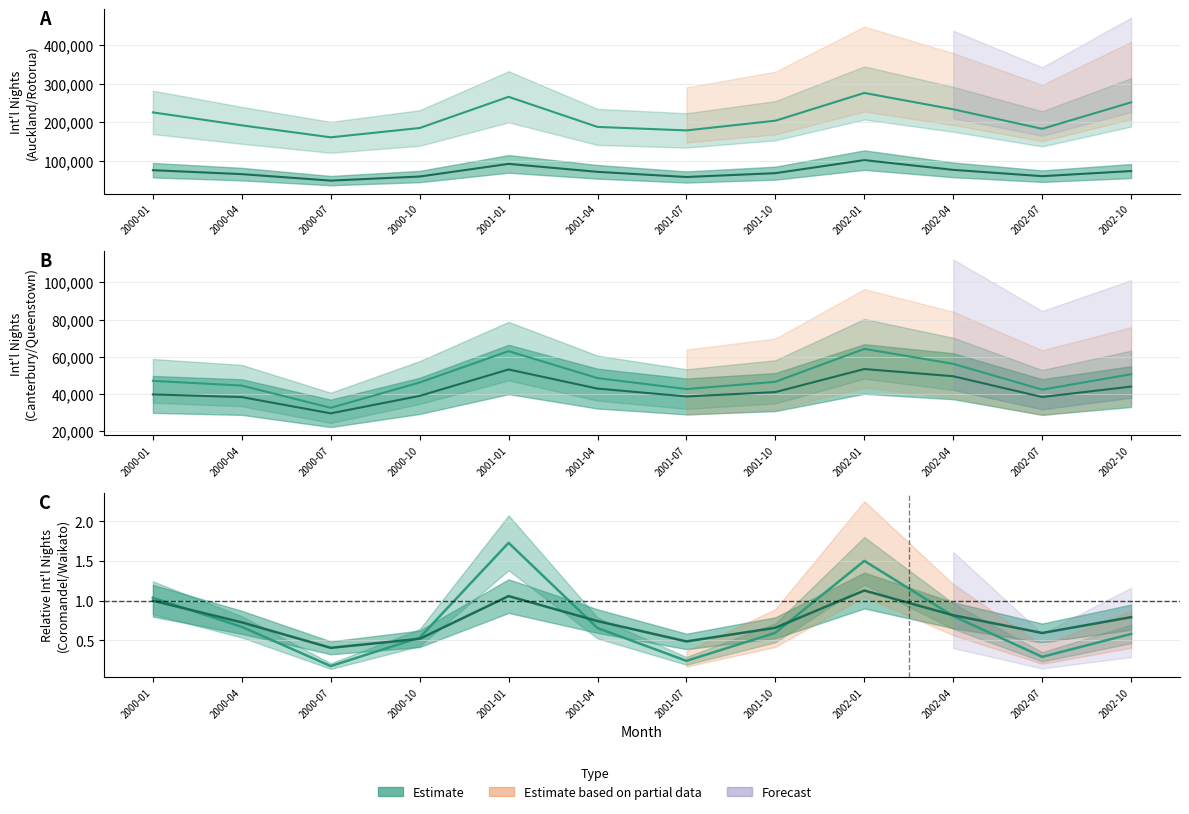

Reading left to right, list all the values displayed in this chart.

Coromandel International: 1.0	0.7	0.2	0.5	1.7	0.7	0.2	0.6	1.5	0.8	0.3	0.6
Waikato International: 1.0	0.7	0.4	0.5	1.1	0.7	0.5	0.7	1.1	0.8	0.6	0.8
Auckland International: 225387.0	191727.0	160616.0	184845.0	265783.0	187648.0	178587.0	203764.0	275838.0	233347.0	182725.0	251419.0
Rotorua International: 75286.0	65063.0	48227.0	58833.0	91676.0	71004.0	57605.0	67580.0	101435.0	76154.0	59763.0	73047.0
Canterbury International: 47024.0	44474.0	32511.0	46126.0	62999.0	48496.0	42599.0	46510.0	64230.0	56168.0	42290.0	50597.0
Queenstown International: 39721.0	38281.0	29532.0	38928.0	53134.0	42850.0	38624.0	40978.0	53376.0	49502.0	38323.0	43936.0